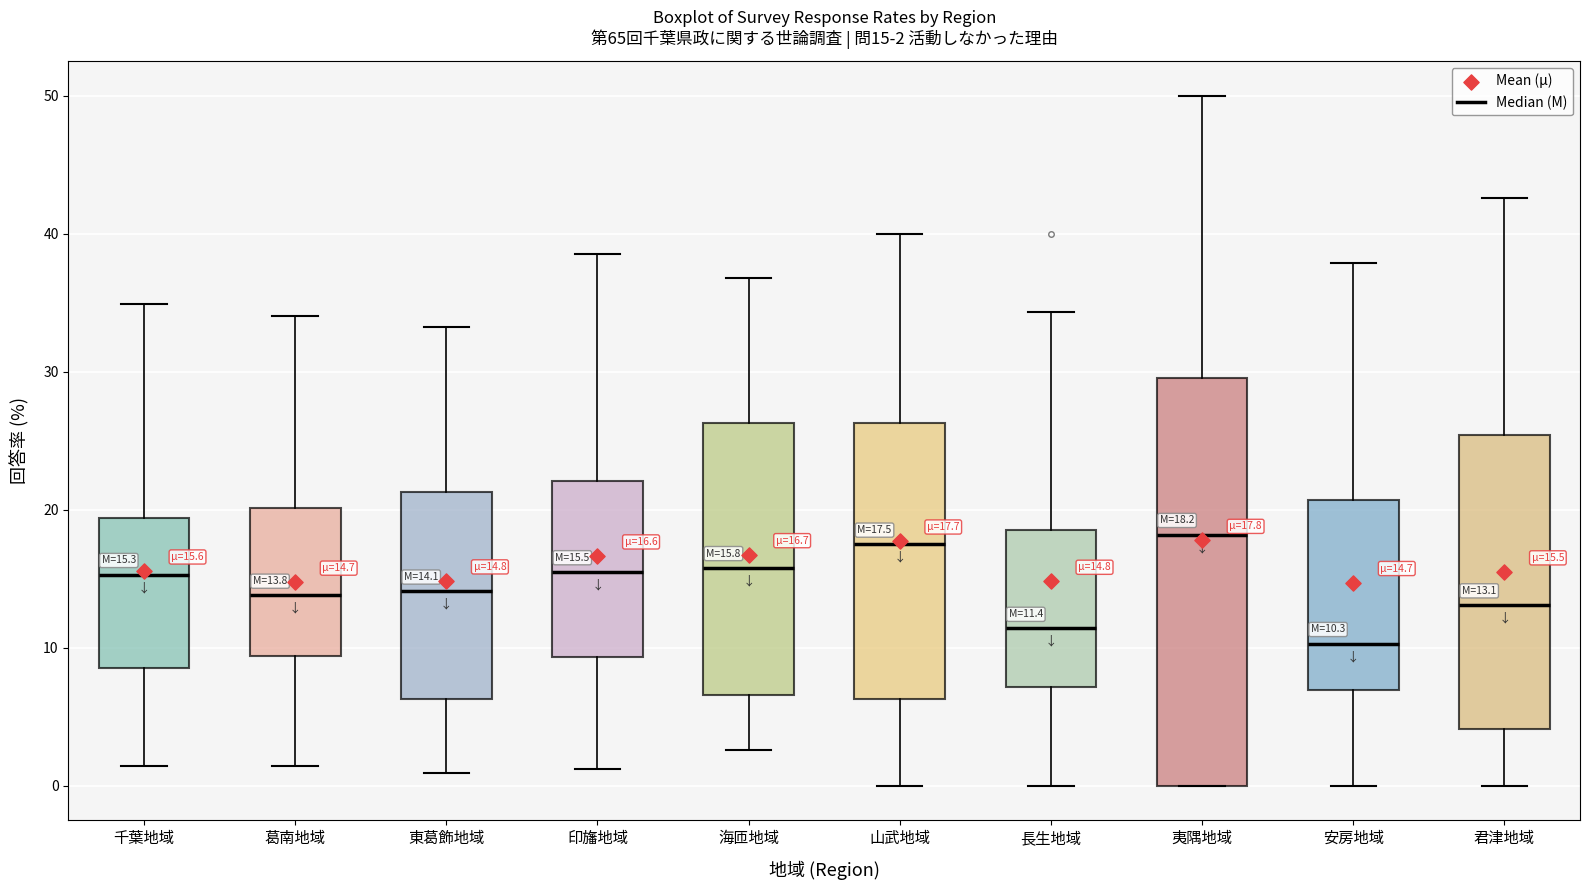

Comparing the boxes themselves (not the whiskers), which one is the tallest?

夷隅地域